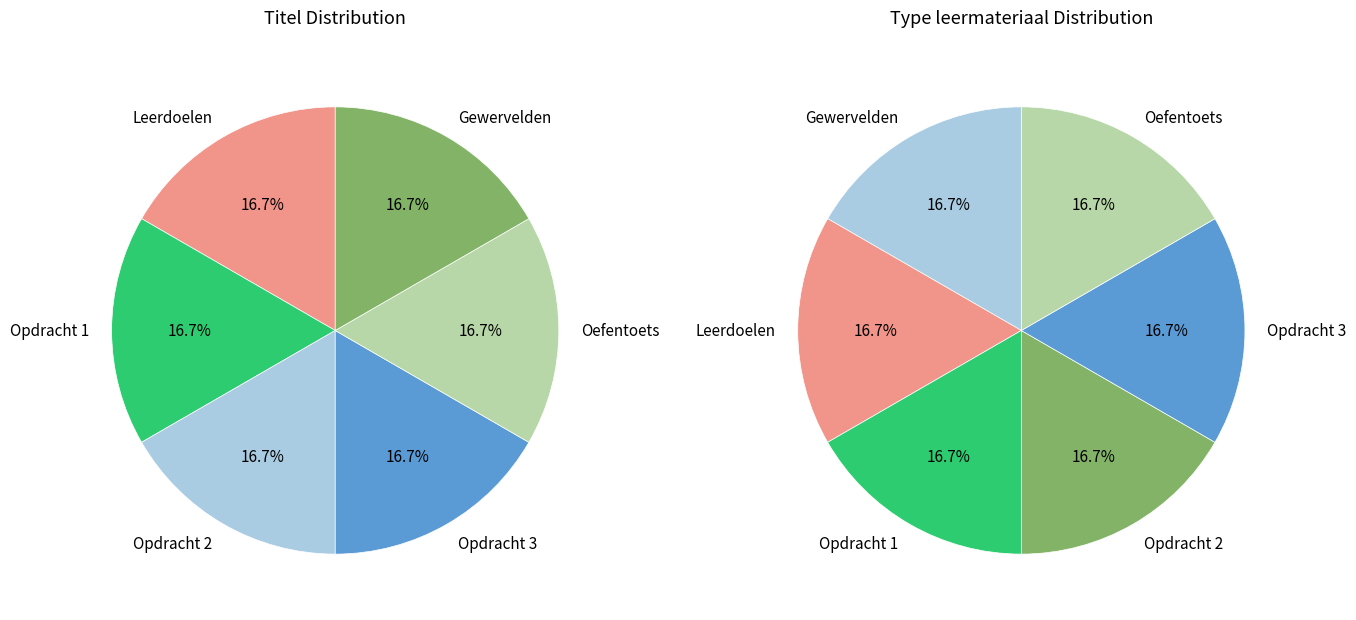

To the nearest percent, what portion does Leerdoelen represent?

17%